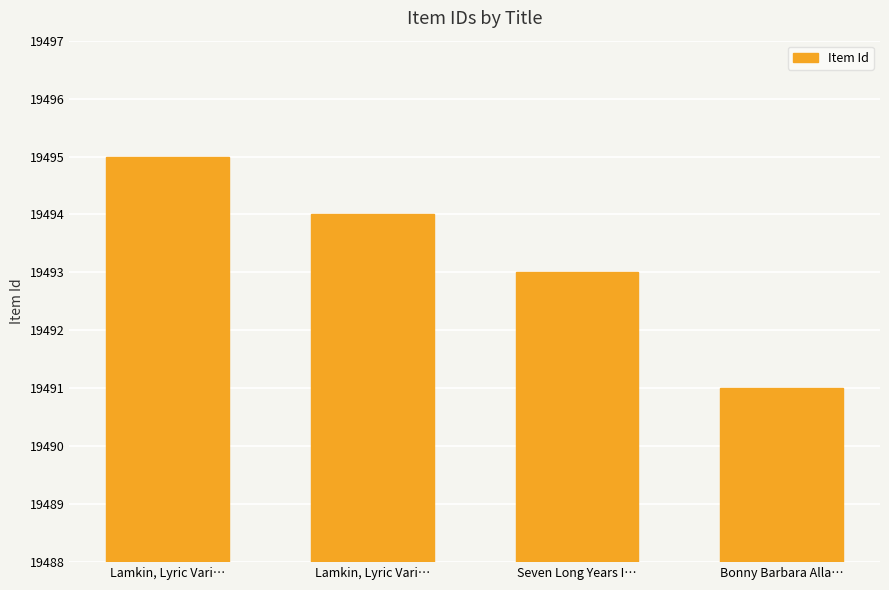

What is the change in value from Lamkin, Lyric Vari… to Seven Long Years I…?

-2